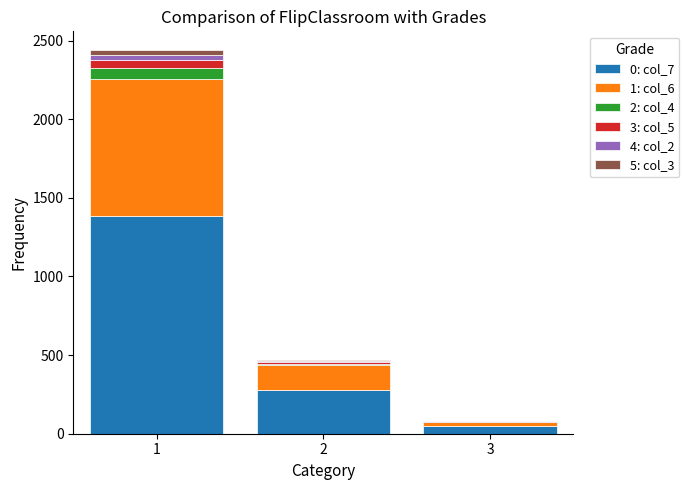

Reading left to right, transcribe the values for 0: col_7.

1=1386	2=277	3=48